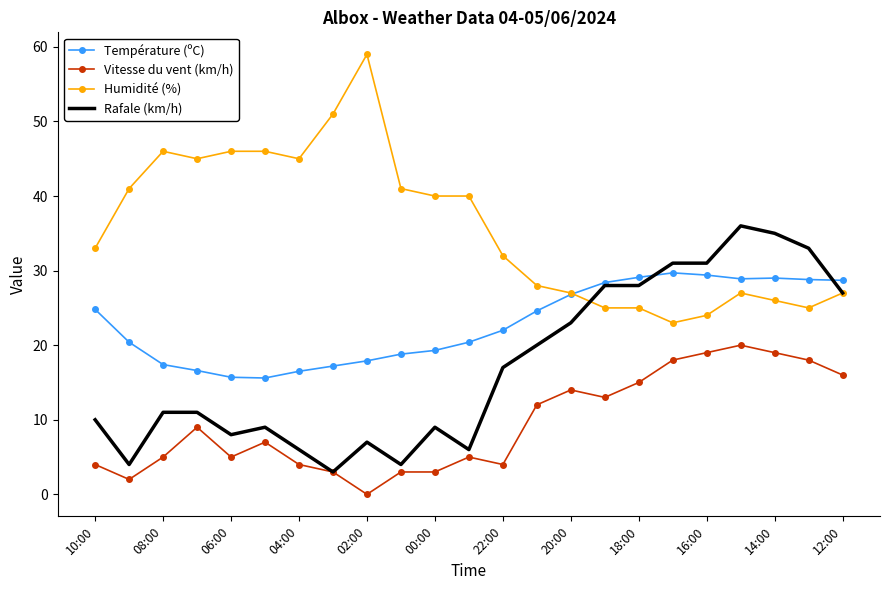

True or false: Vitesse du vent (km/h) and Humidité (%) intersect in this chart.

False